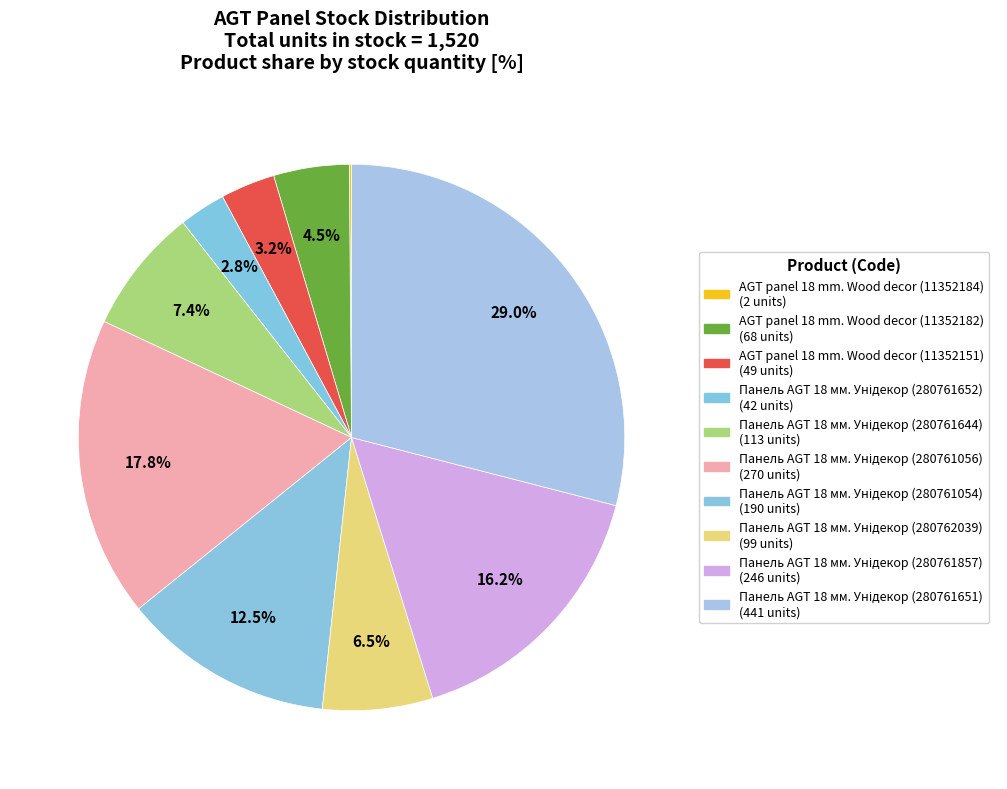

How many slices are in this pie chart?

10